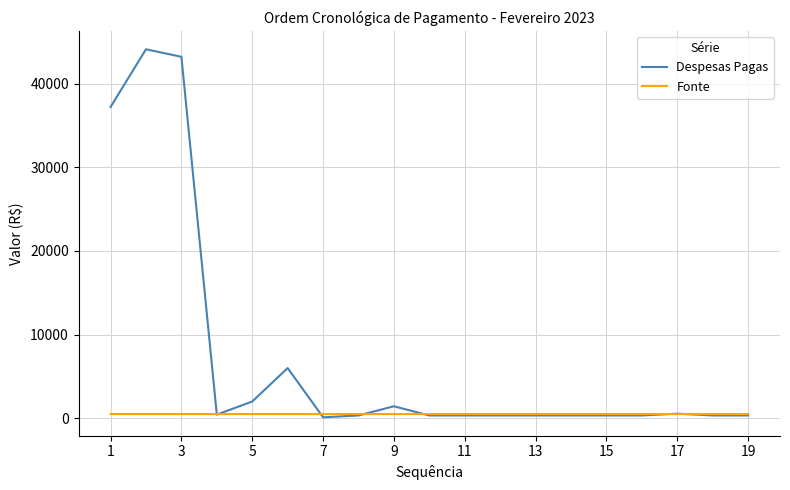

Does the chart display data point markers on the line(s)?

No